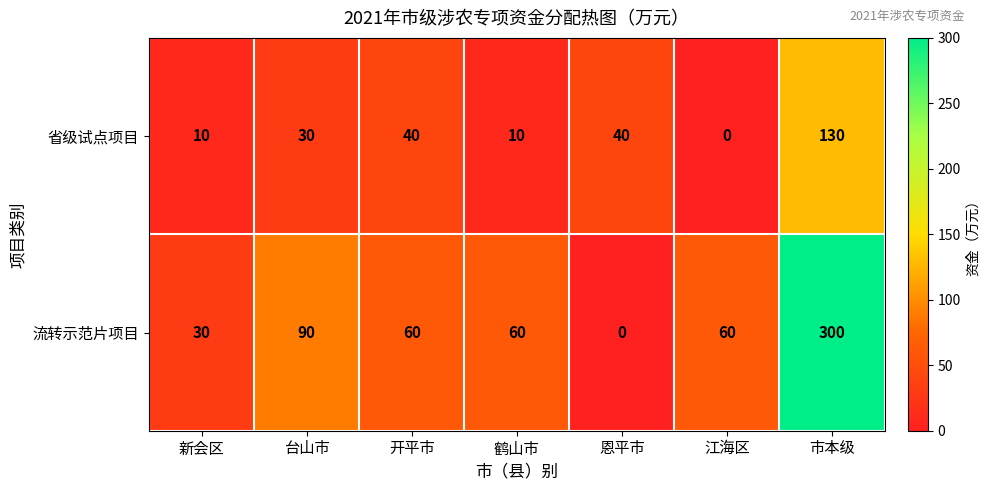

Rank the series by their maximum value, from lowest to highest.

省级试点项目, 流转示范片项目